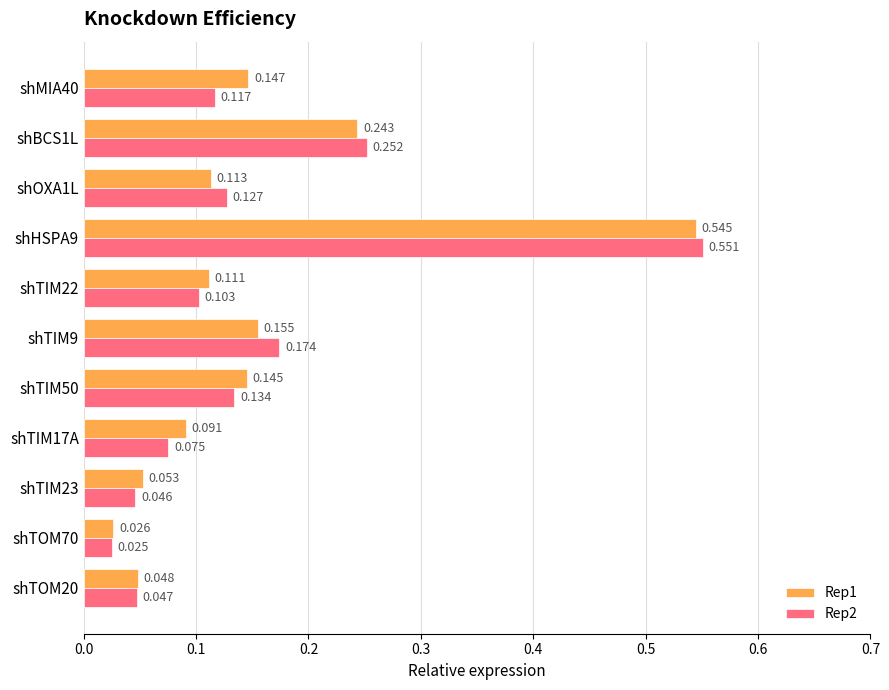

Which category has the lowest value in the Rep2 series?

shTOM70